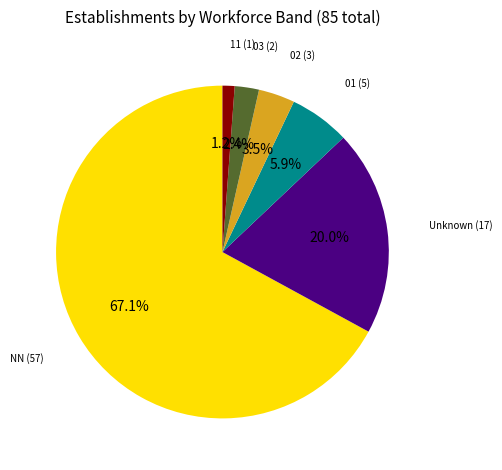

Does any single category account for the majority?

Yes